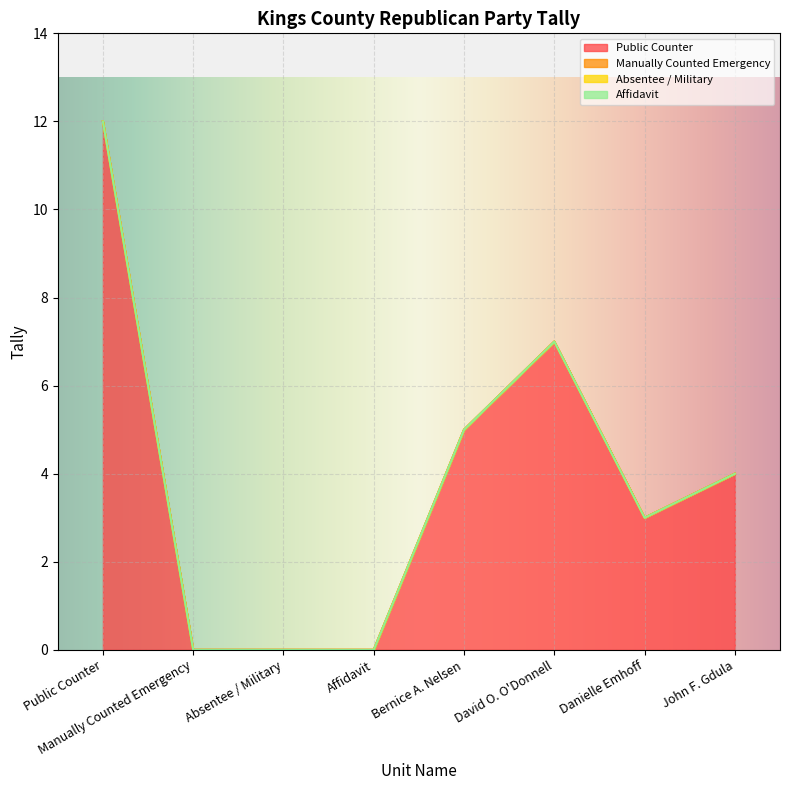

Is the value of Absentee / Military at Affidavit greater than the value of Affidavit at Manually Counted Emergency?

No